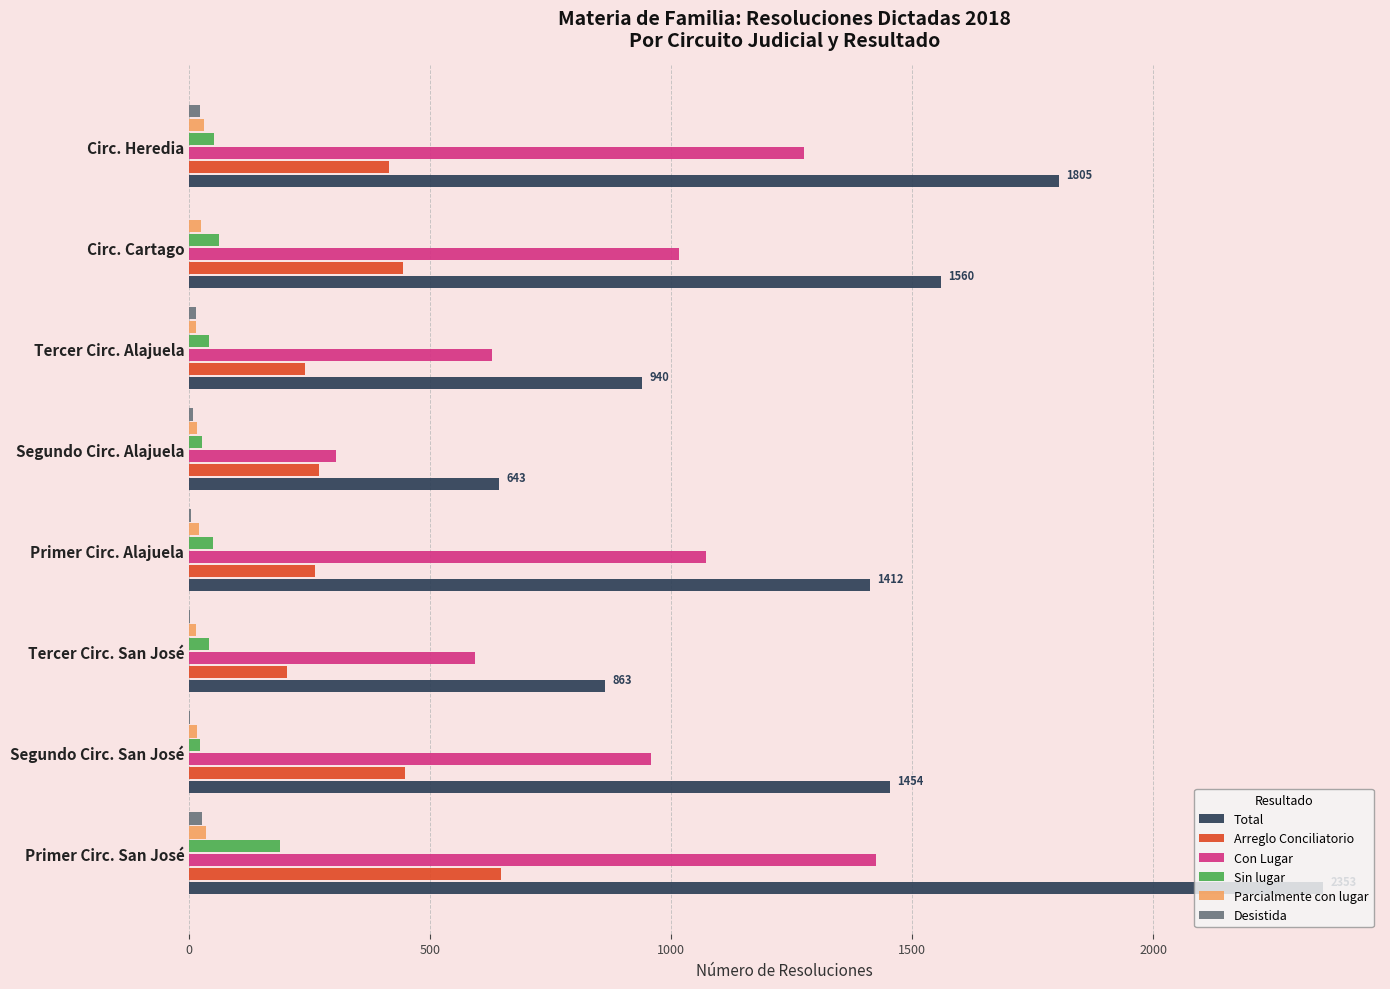

What is the average value of the Parcialmente con lugar series?

21